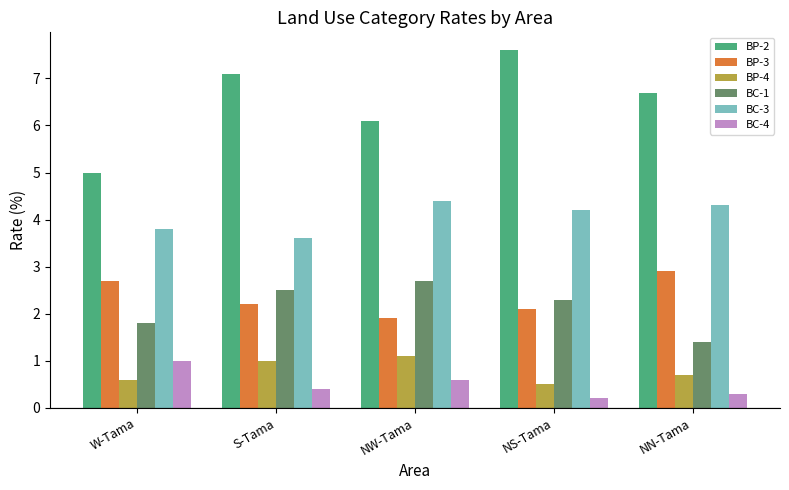

Count the number of categories in the chart.

5